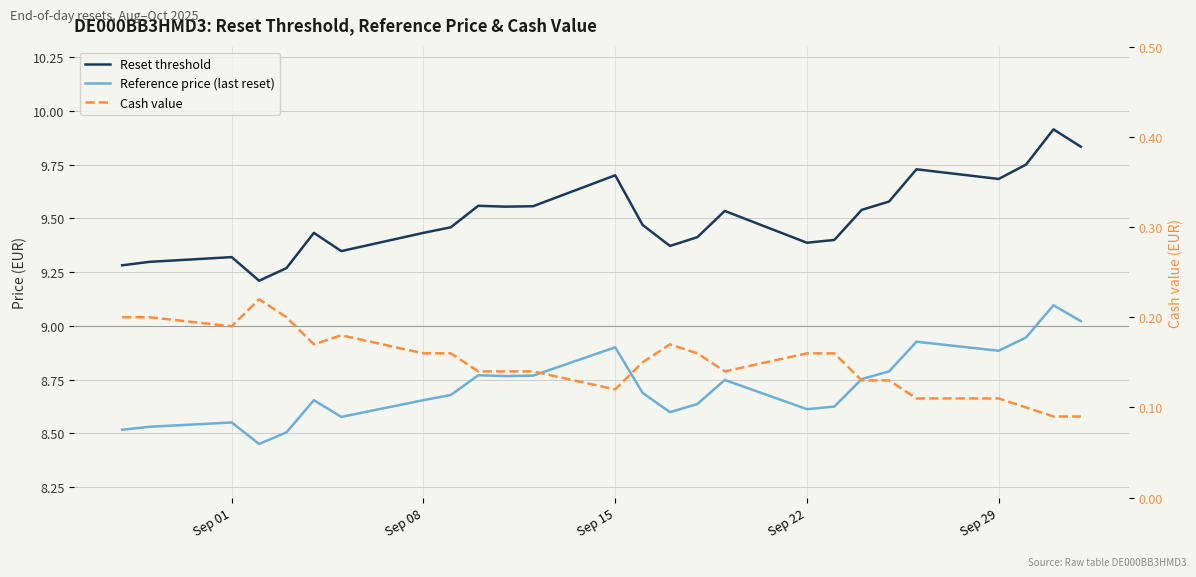

What is the difference between the second highest and second lowest values in the Reset threshold series?

0.6